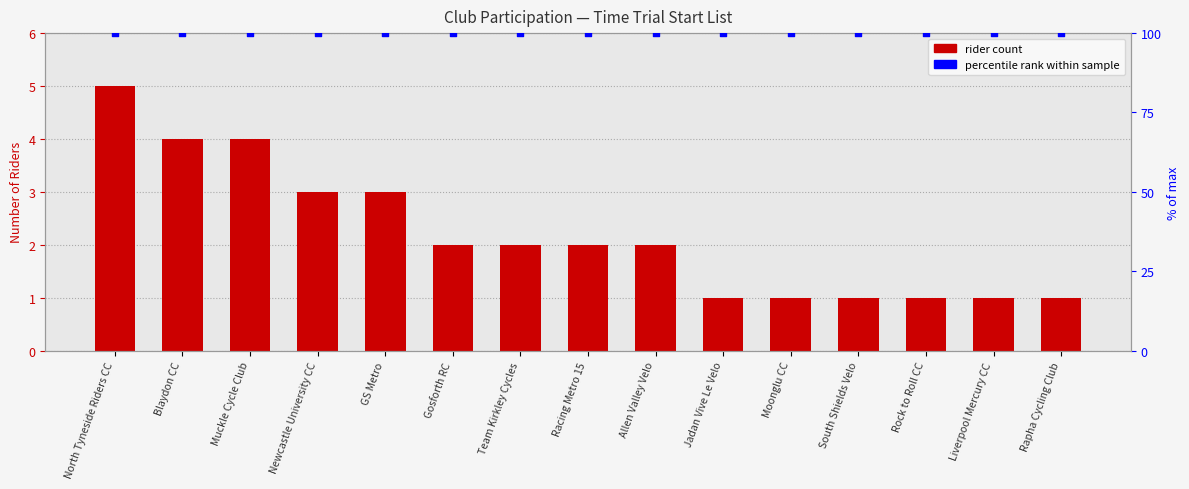

Which series has the largest total across all categories?

percentile rank